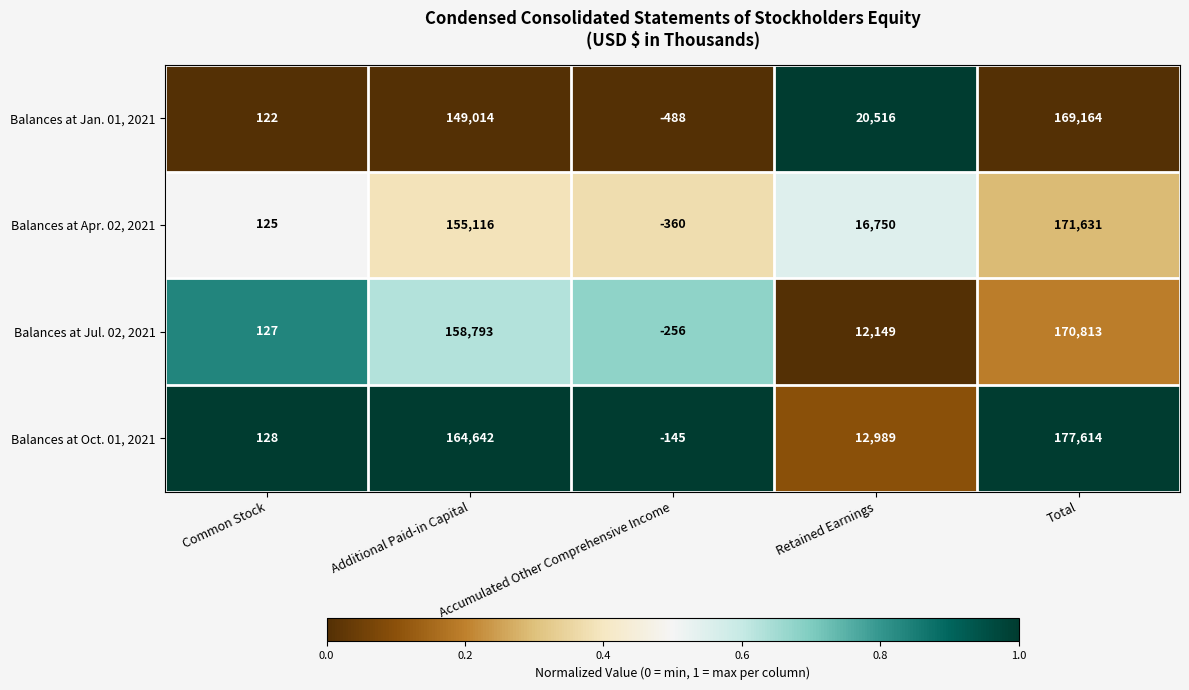

Which series has the widest spread of values?

Balances at Oct. 01, 2021